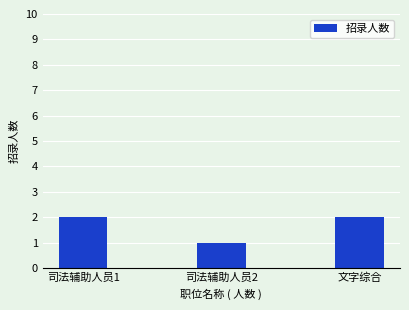

At which label is the value closest to 1?

司法辅助人员2